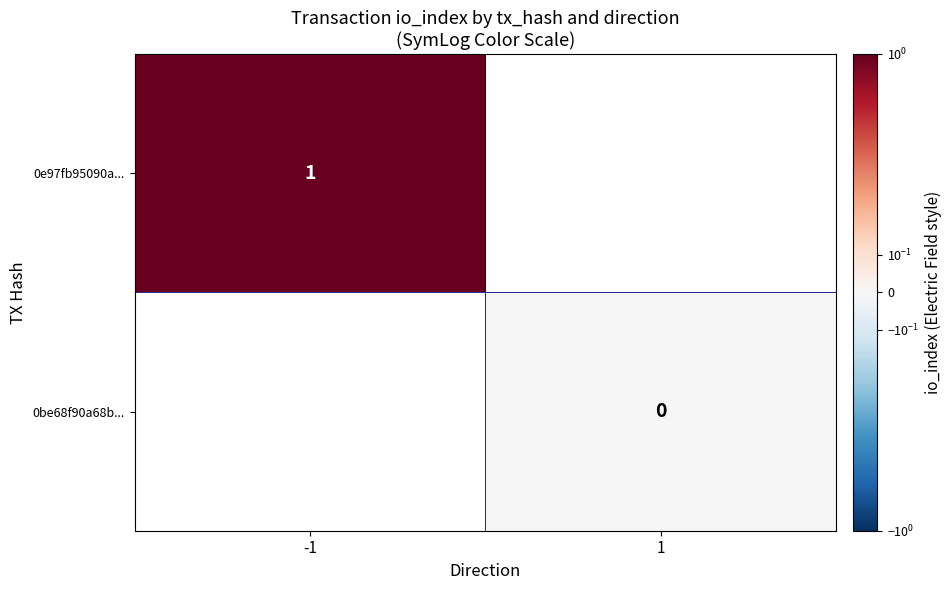

How many categories are shown in the chart?

2